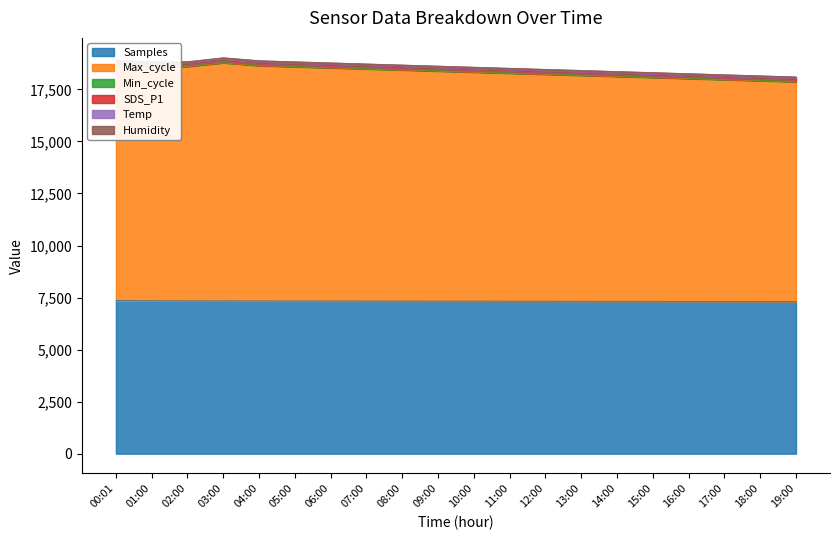

What position from the left is 06:00?

7